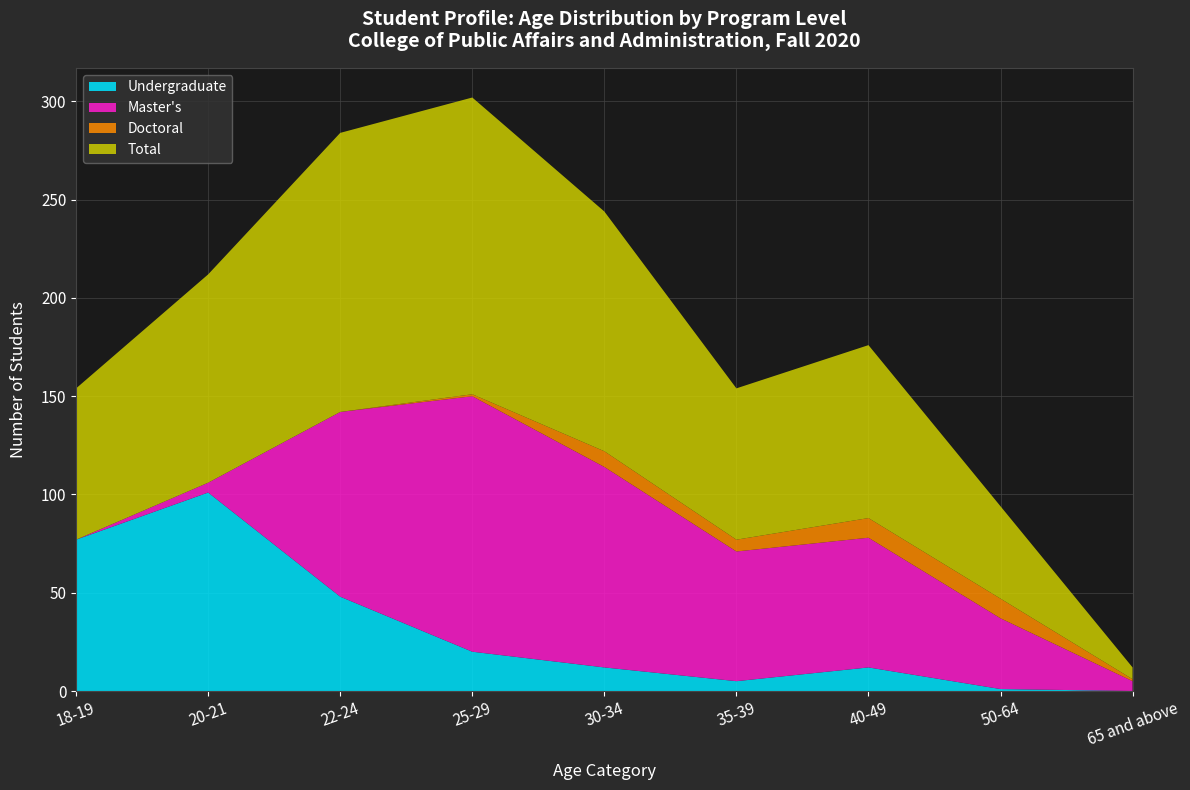

Reading left to right, list all the values displayed in this chart.

Undergraduate: 77	101	48	20	12	5	12	1	0
Master's: 0	5	94	130	102	66	66	36	5
Doctoral: 0	0	0	1	8	6	10	10	1
Total: 77	106	142	151	122	77	88	47	6